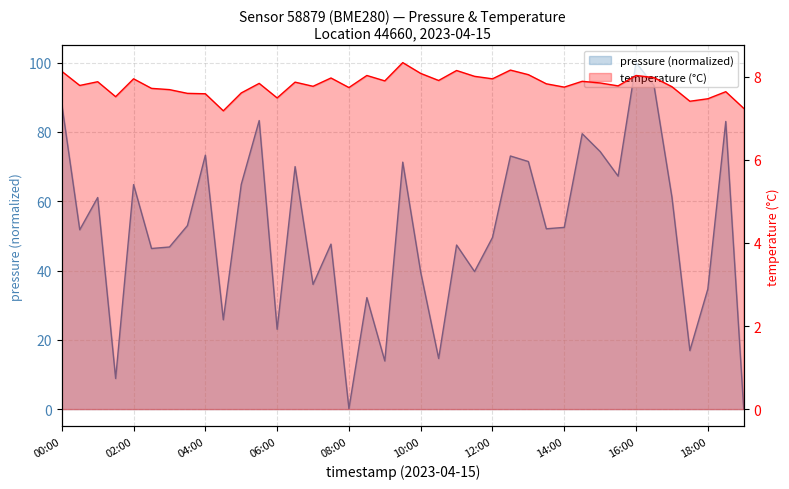

How many lines are shown in the chart?

2